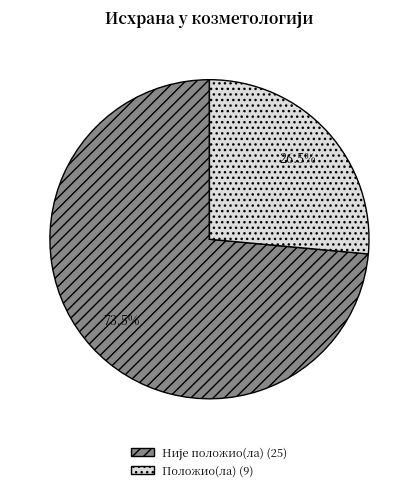

Which slice is the smallest?

Положио(ла)